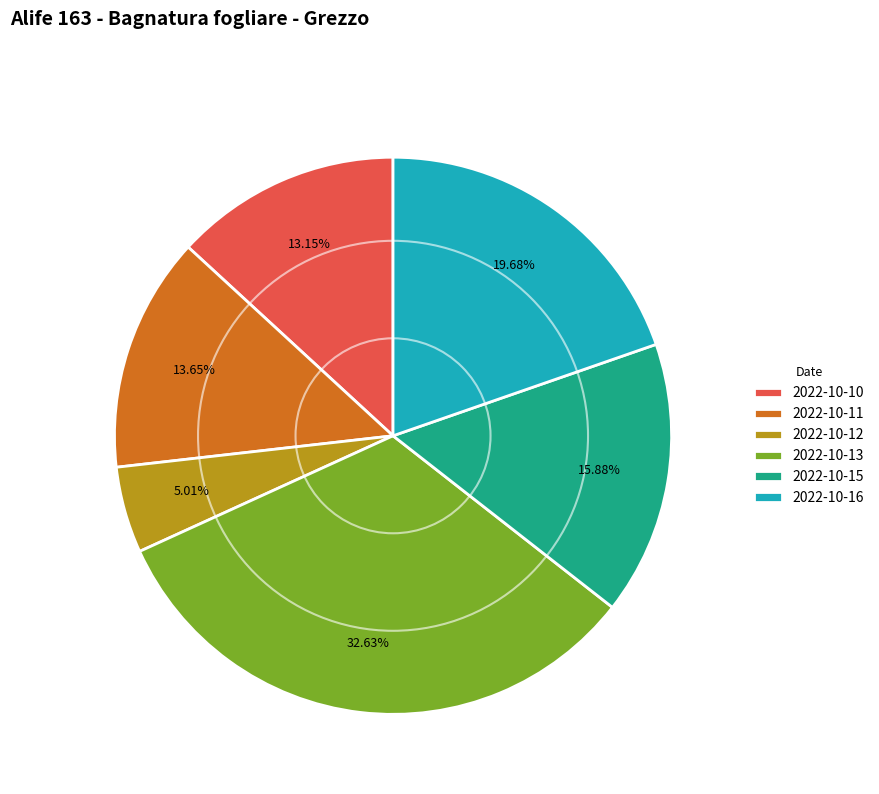

To the nearest percent, what percentage of the pie is 2022-10-10?

13%